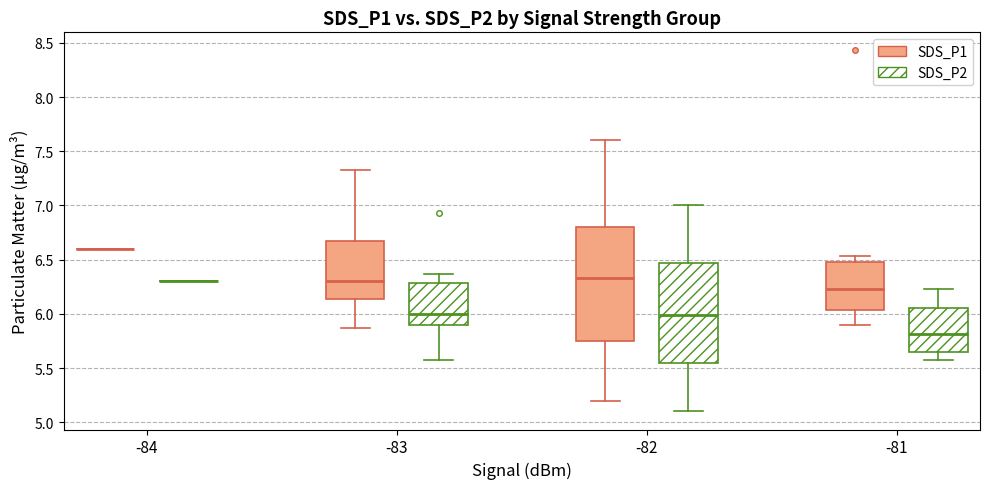

Comparing the boxes themselves (not the whiskers), which one is the tallest?

-82 (SDS_P1)